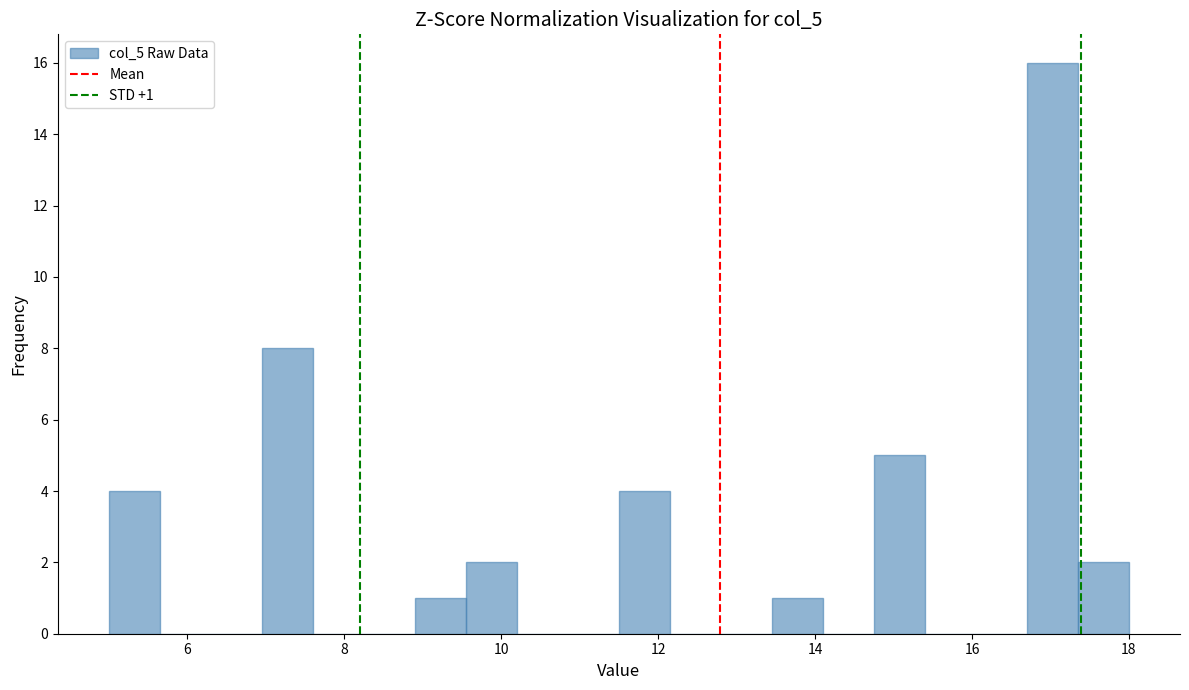

Around what value on the x-axis is the tallest bar? Give the approximate position of its centre, as read against the axis.

17.0